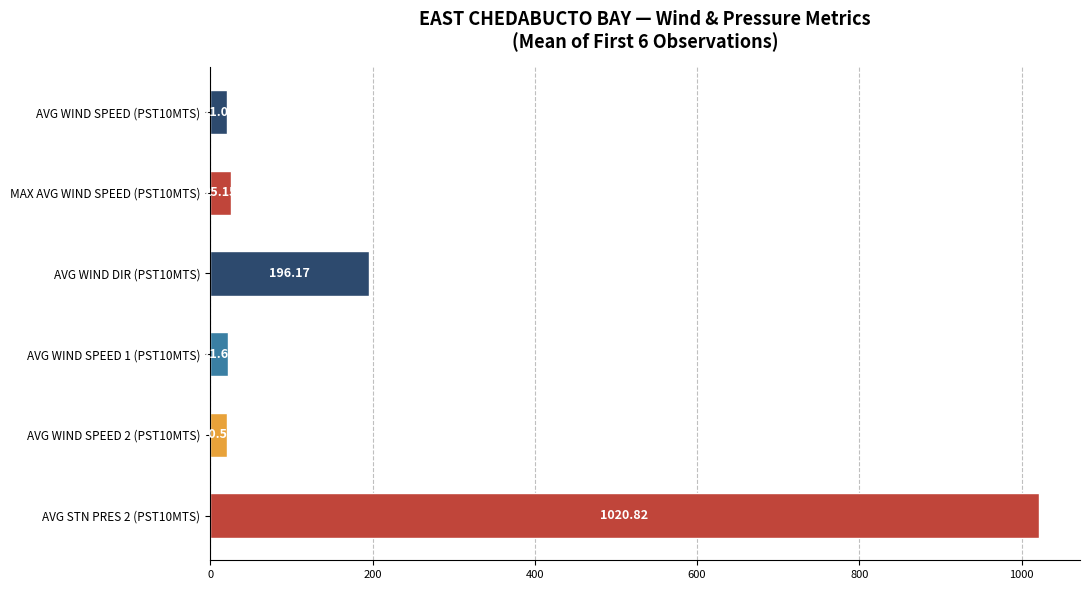

Which label corresponds to the largest value in the chart?

AVG STN PRES 2 (PST10MTS)